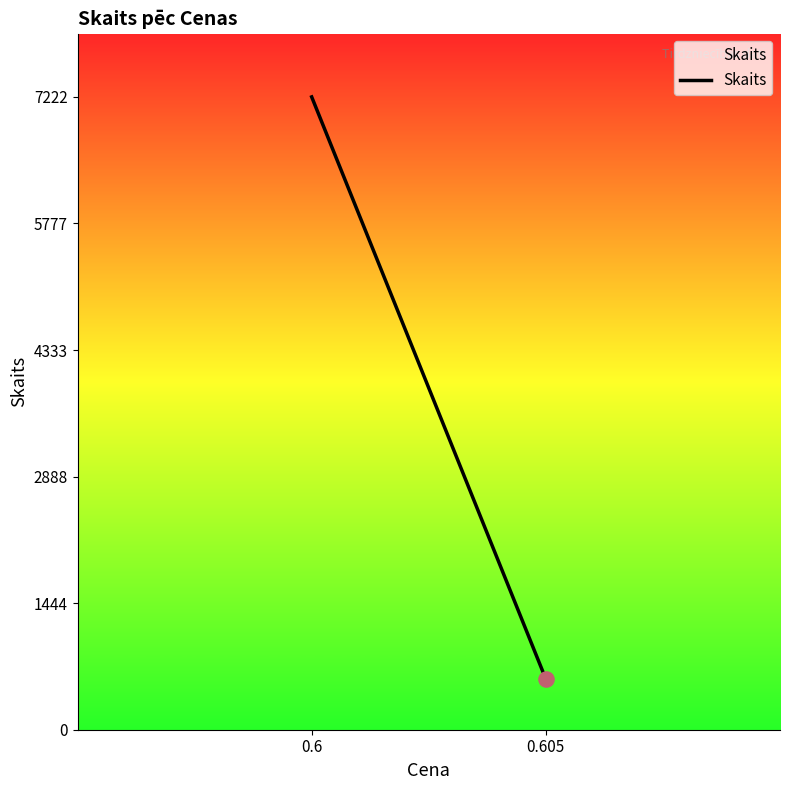

Between 0.605 and 0.6, which is larger?

0.6